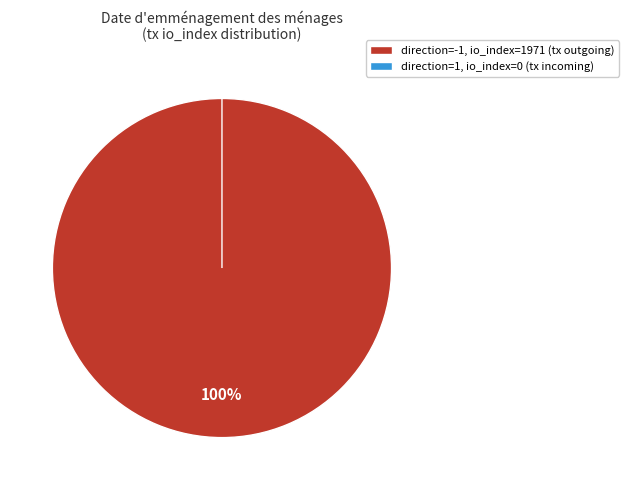

Does direction=1 (io_index=0) account for over 50% of the chart?

No